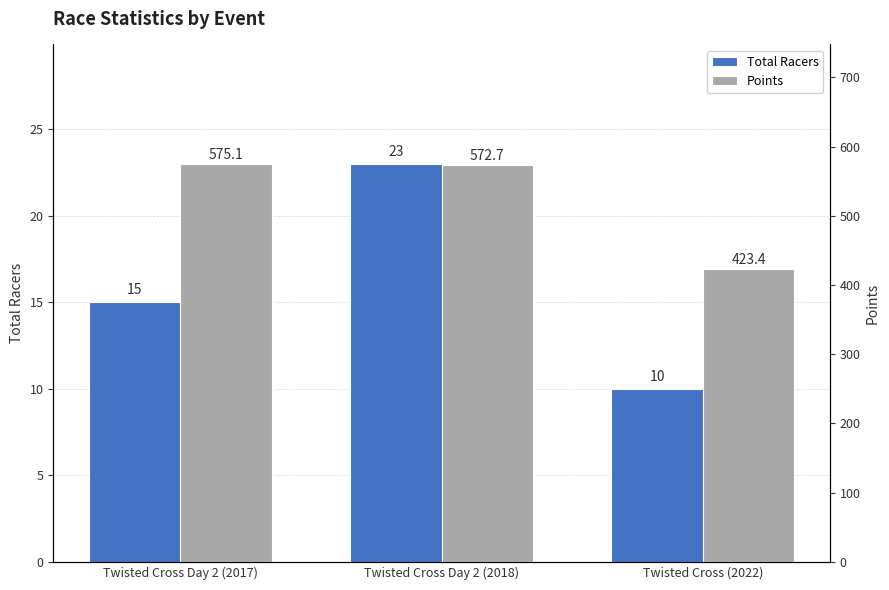

How many data points in Total Racers are above 15?

1